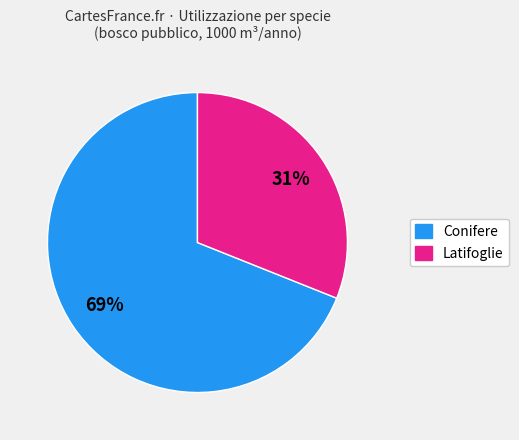

To the nearest percent, what is the average slice percentage?

50%